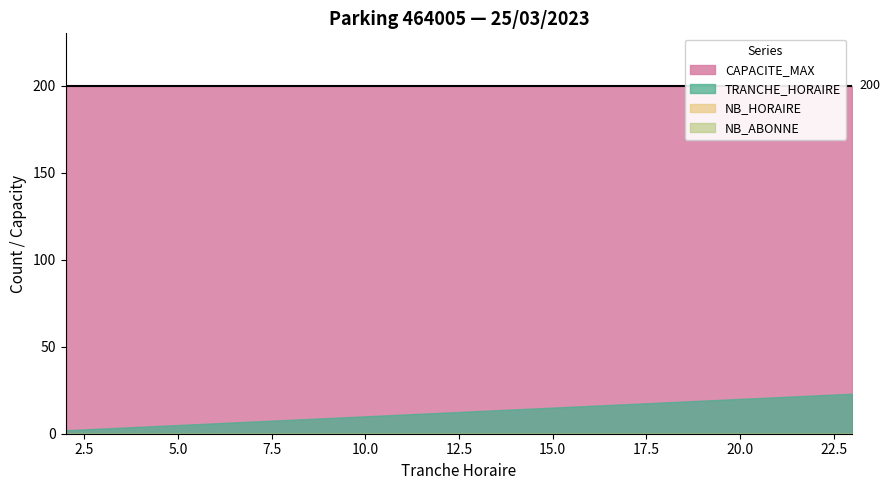

How many data points does each series have?

22